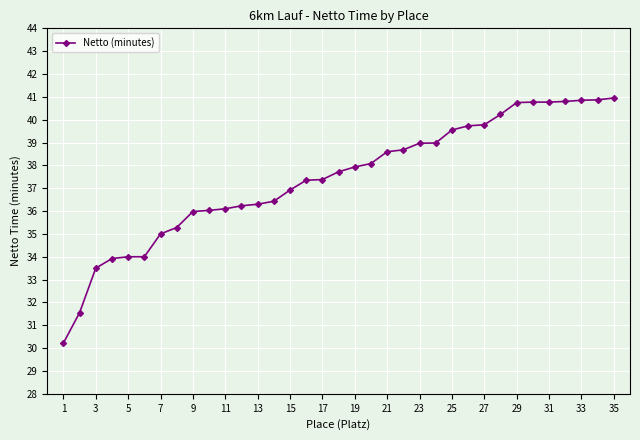

What is the sum of all values?

1310.2